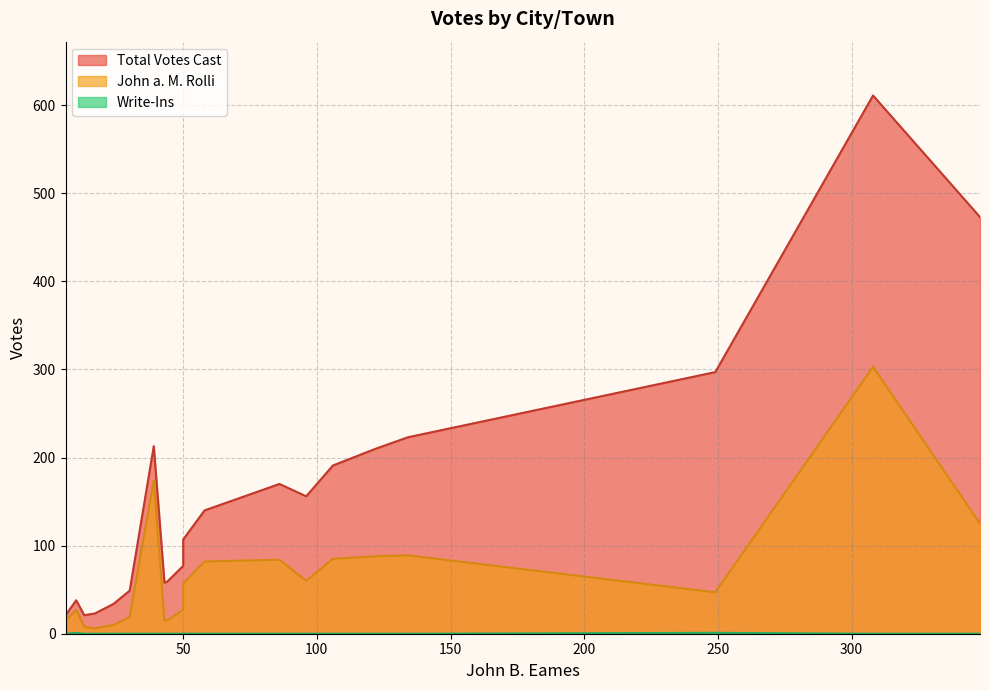

What is the difference between the highest and lowest values at Haverhill?

611